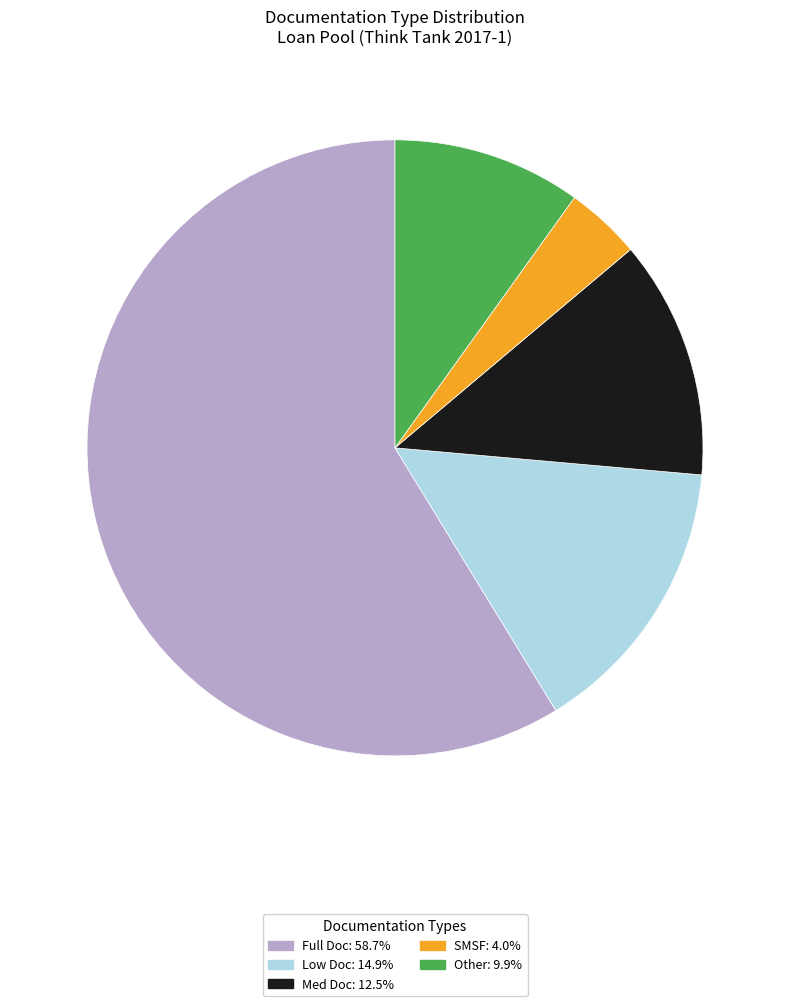

Is the sum of SMSF and Low Doc greater than half?

No